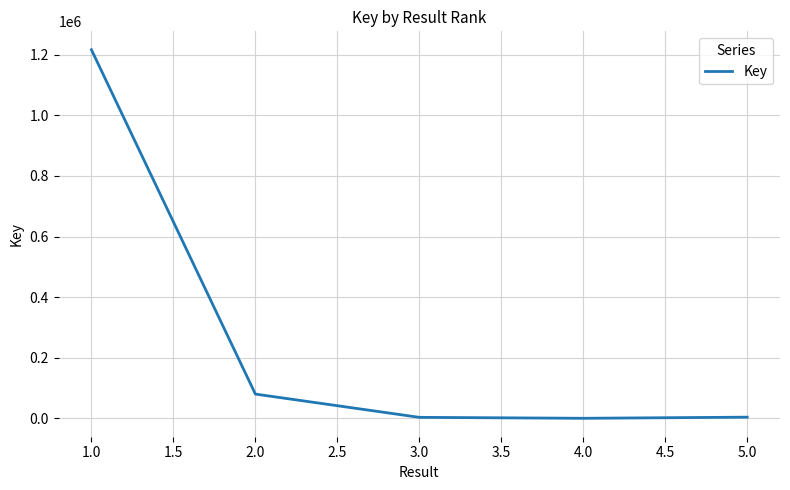

What is the maximum value shown in the chart?

1216378